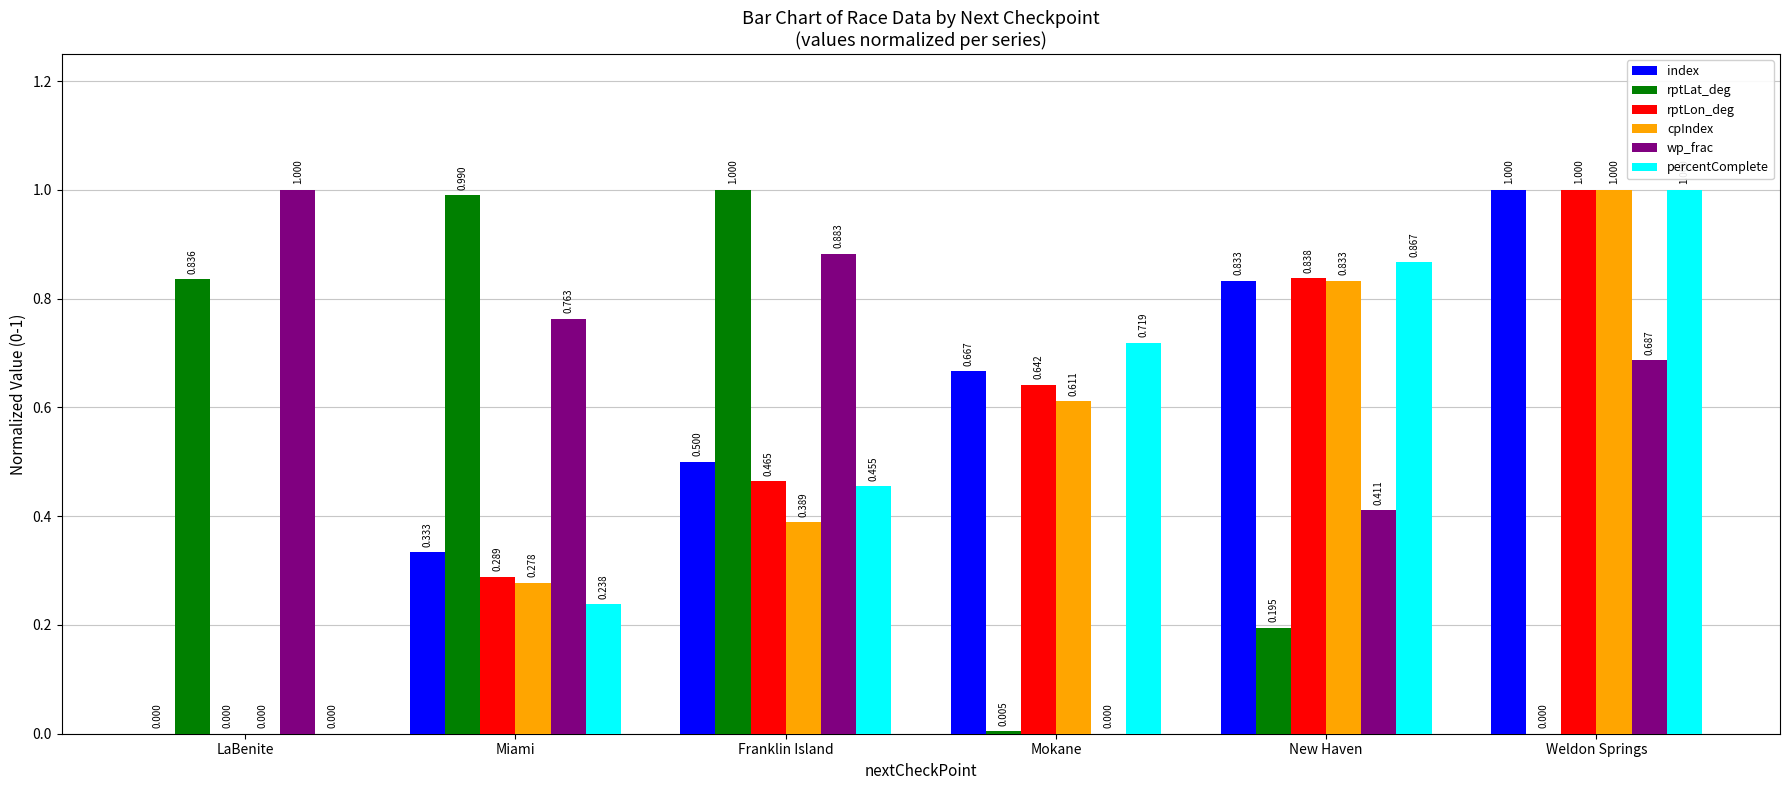

Count the number of data series in this chart.

6